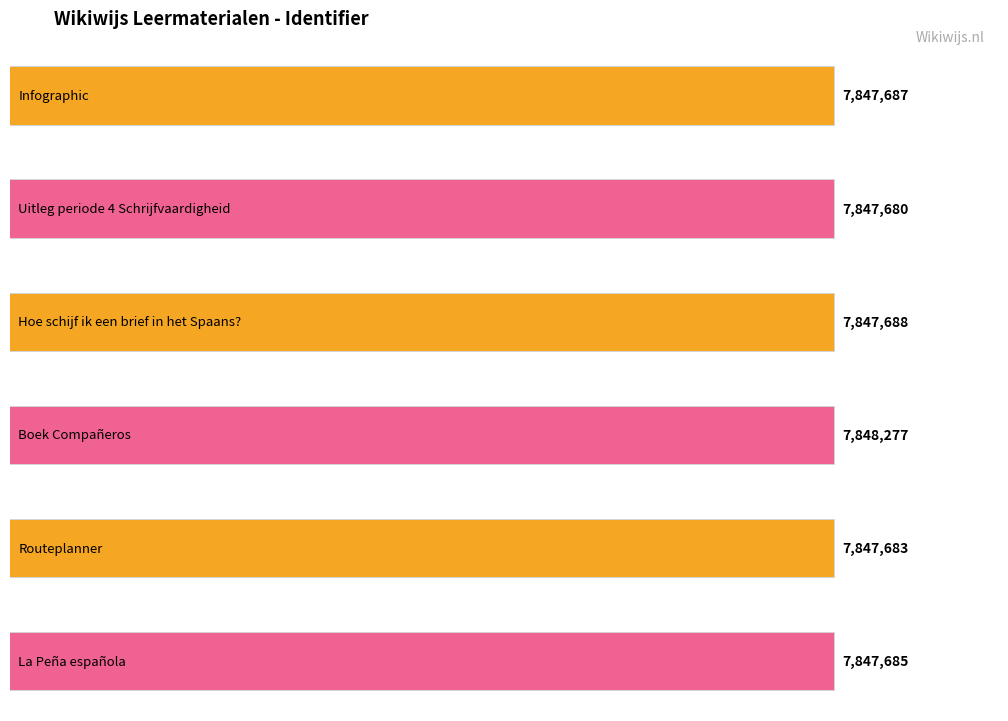

What position from the right is La Peña española?

1